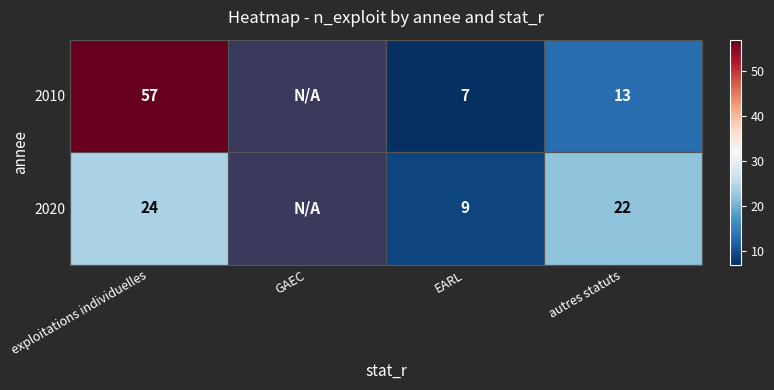

Between exploitations individuelles and autres statuts, which series saw the biggest shift?

2010